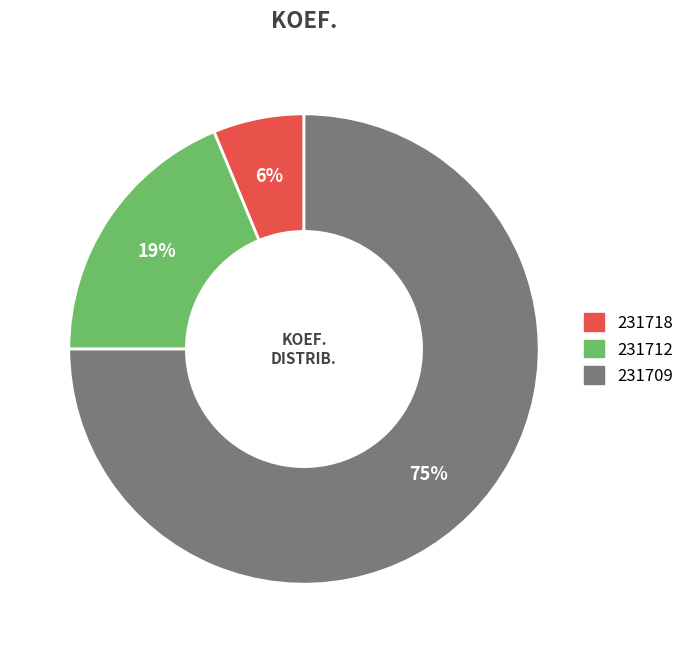

To the nearest percent, what is the combined percentage of 231718 and 231709?

81%